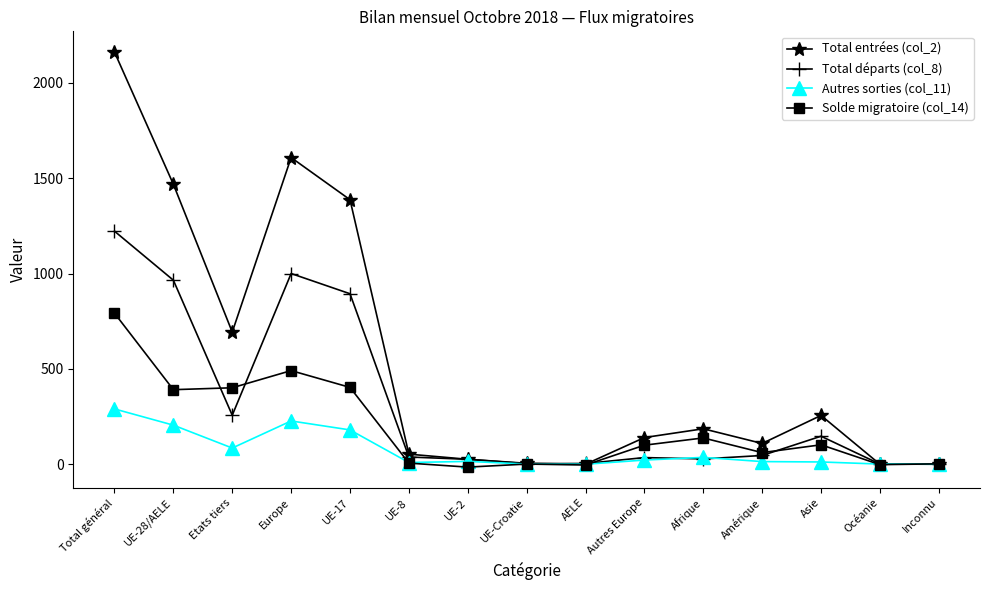

What is the sum of all Autres sorties (col_11) values?

1097